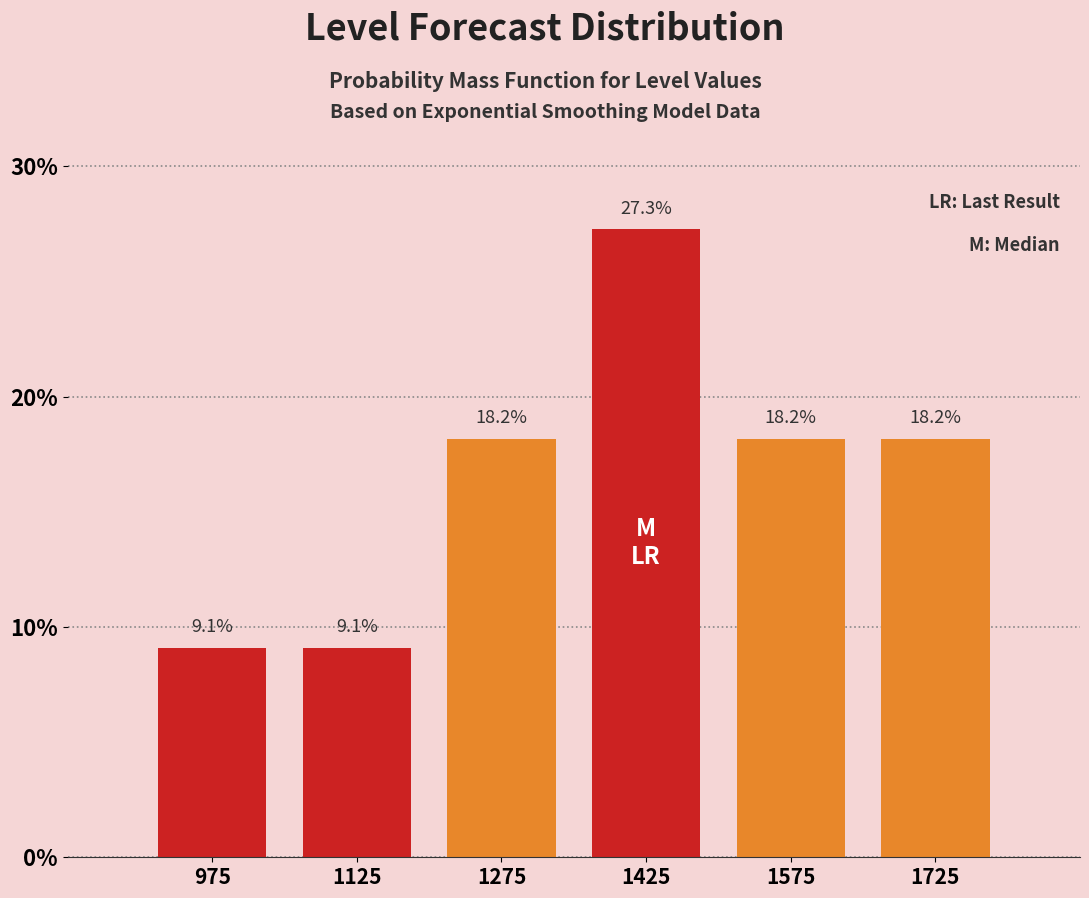

Reading left to right, list all the values displayed in this chart.

9.1	9.1	18.2	27.3	18.2	18.2